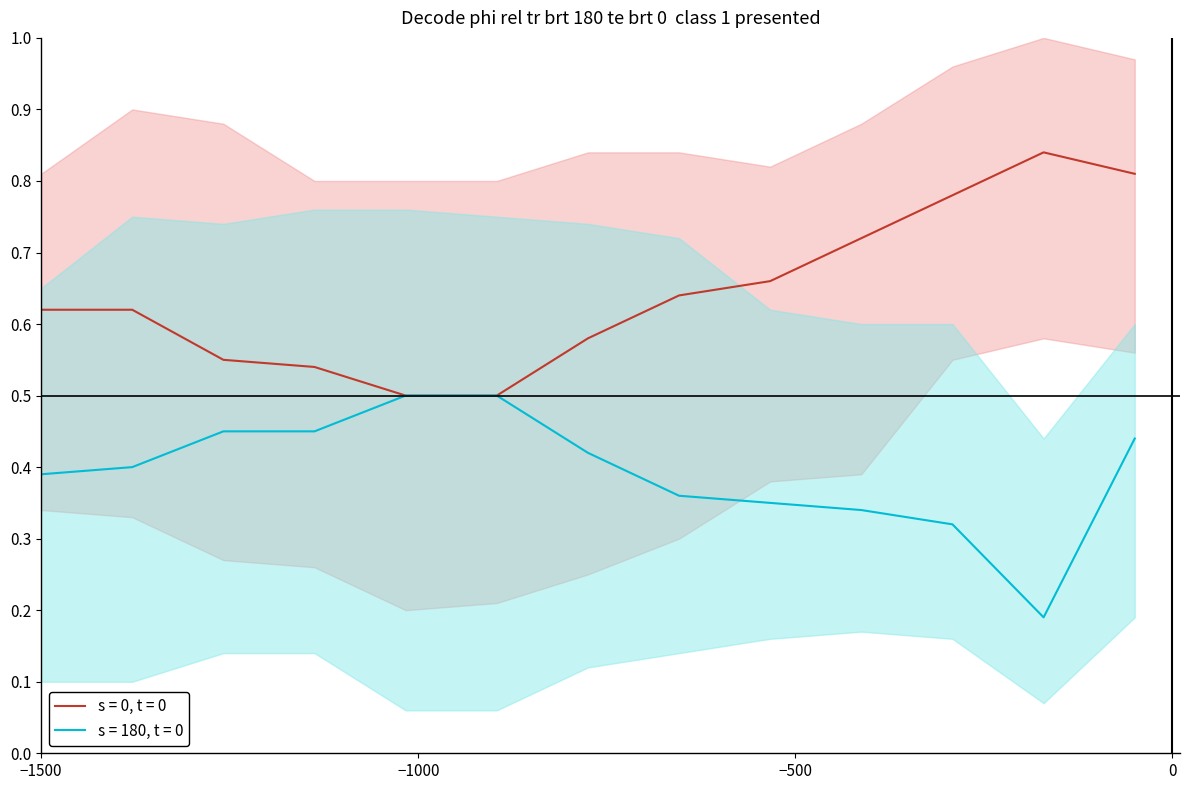

What is the average value of the s = 180, t = 0 upper series?

0.7